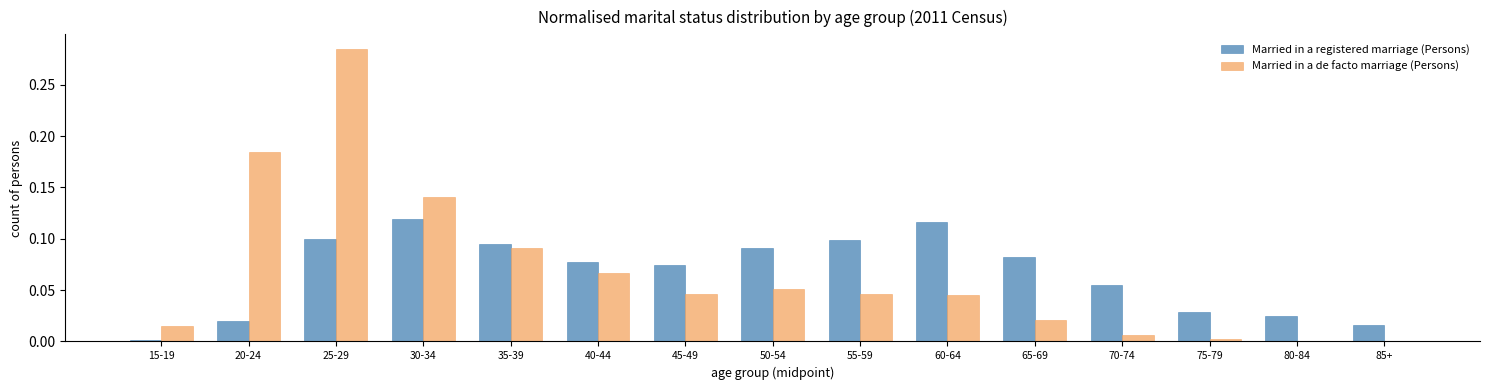

At which category does the chart reach its peak across all series?

25-29